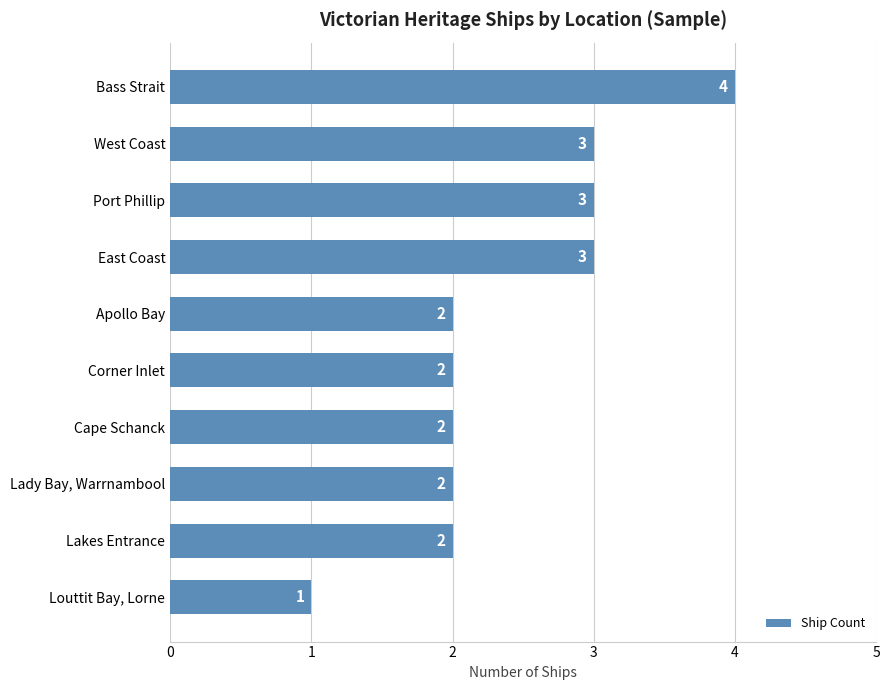

Are the bars horizontal?

Yes